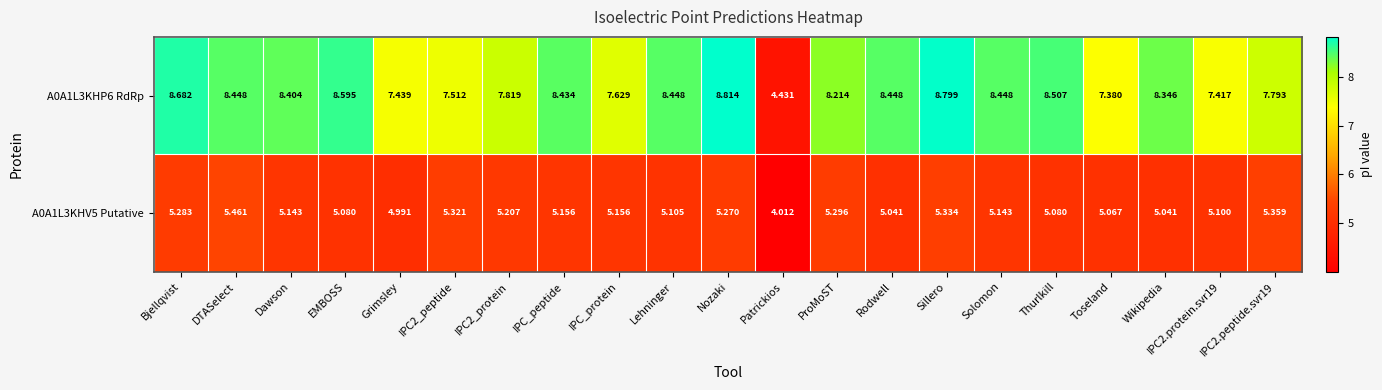

List the series in order of their peak value, lowest first.

A0A1L3KHV5 Putative, A0A1L3KHP6 RdRp